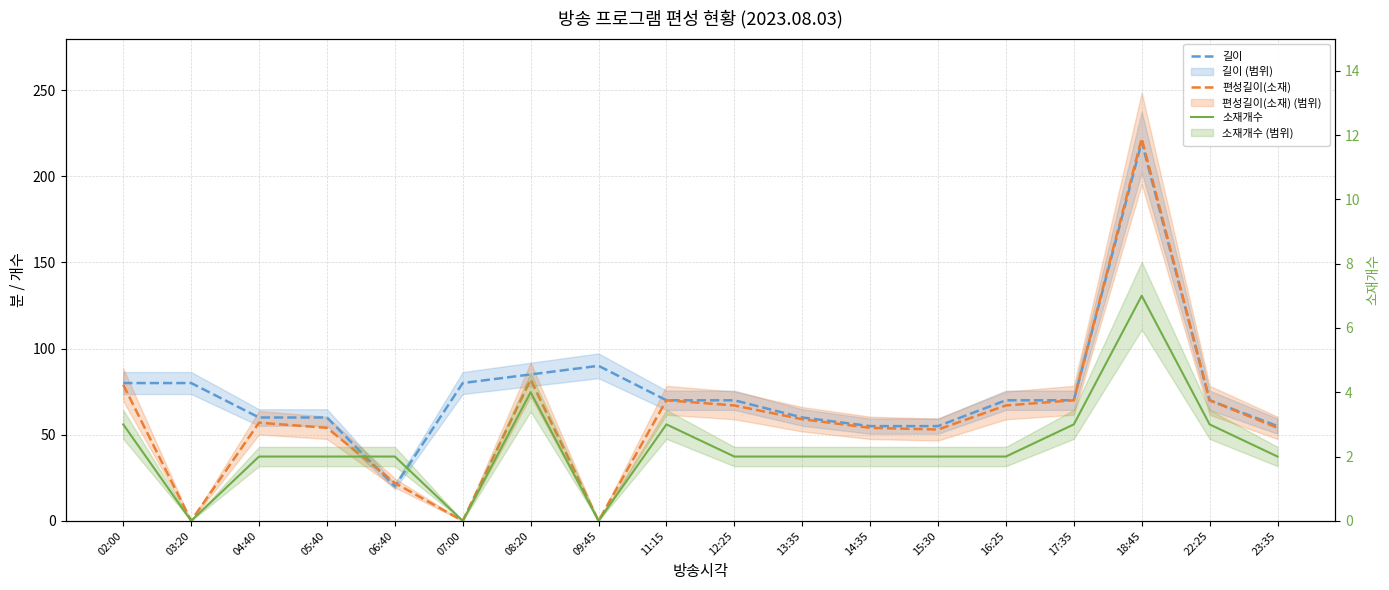

True or false: 소재개수 and 편성길이(소재) cross at least once.

False